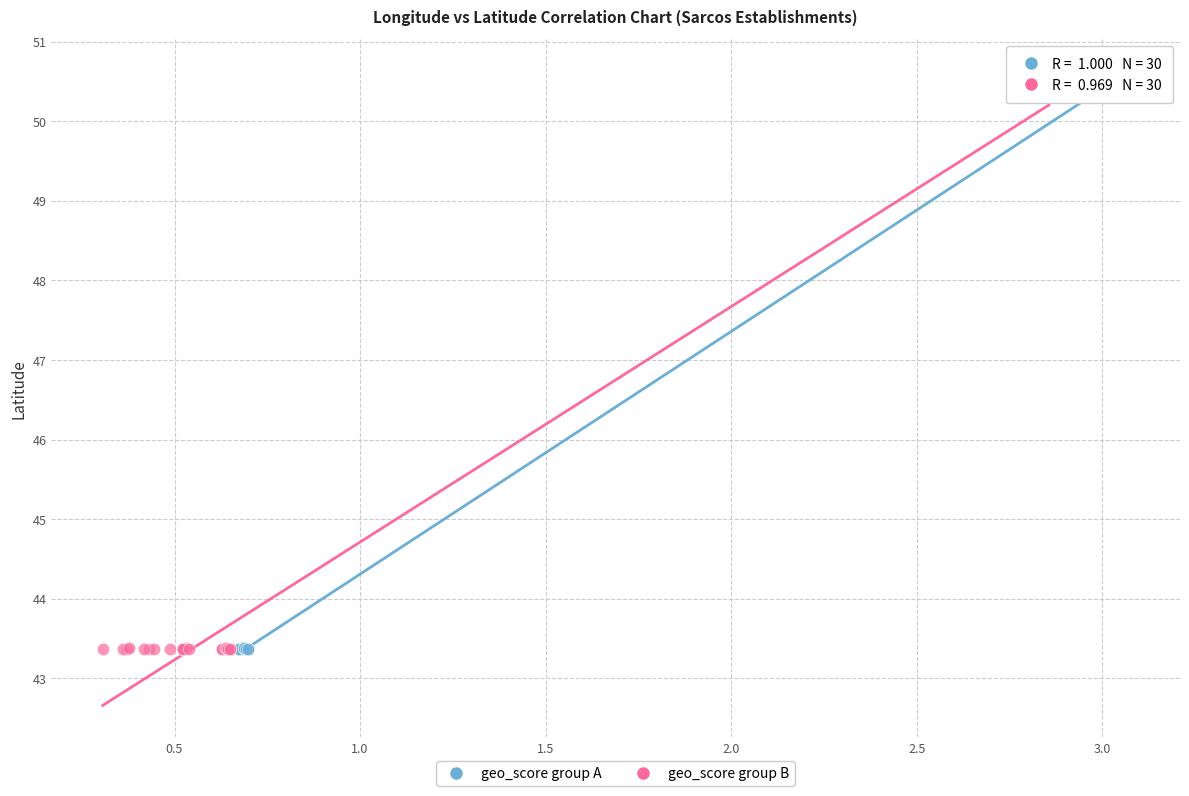

Which series has the widest spread of Y values?

geo_score group B